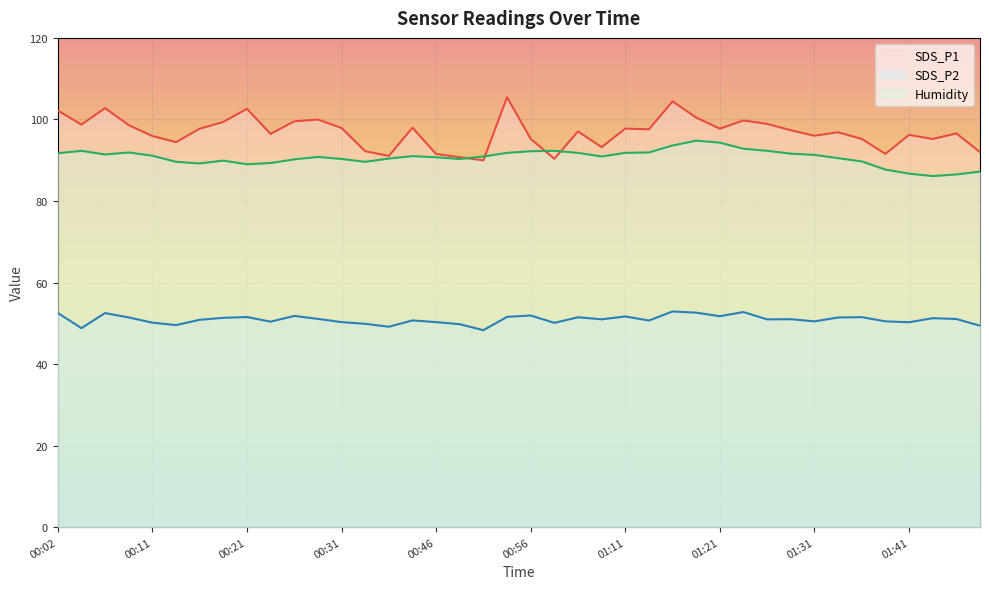

Which series has the largest total across all categories?

SDS_P1